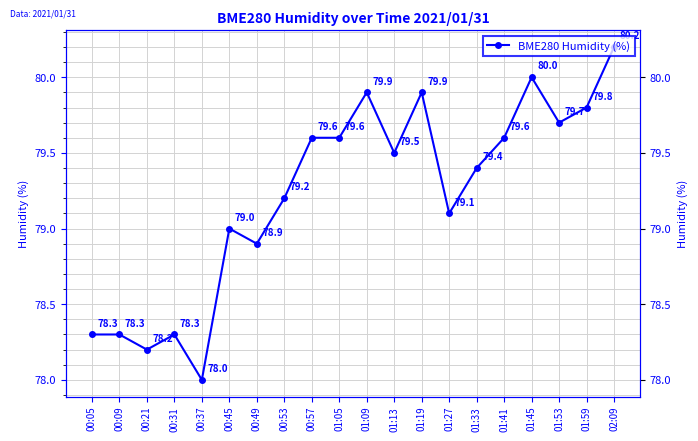

What is the label of the 6th point from the left?

00:45